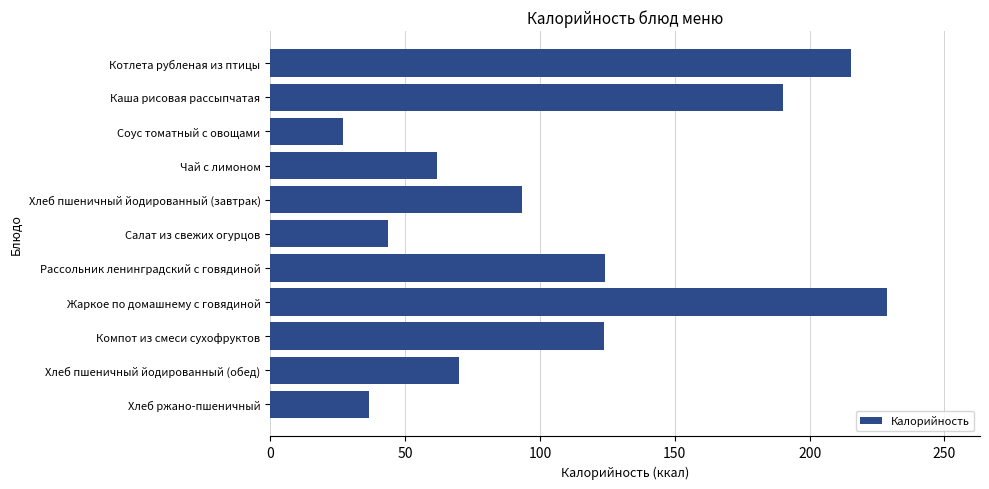

What is the minimum value shown in the chart?

26.9